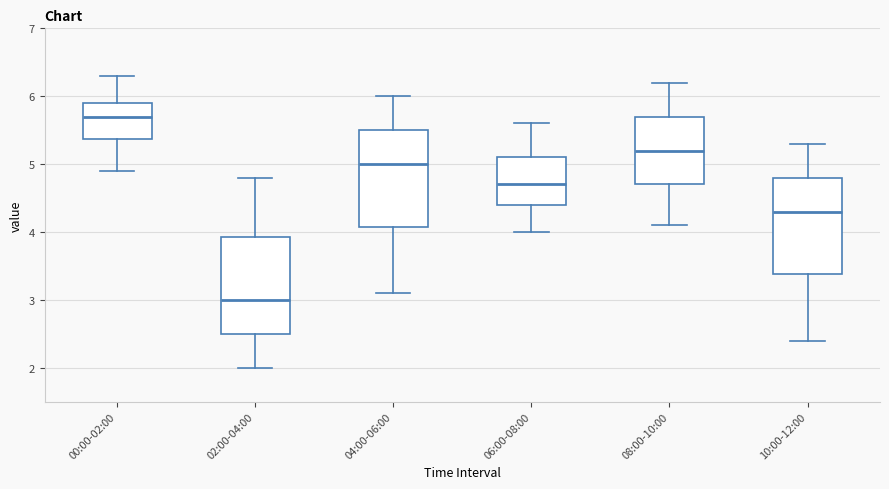

Reading left to right, transcribe this box plot: for each box, give where its median line is, the range the box spans, and where its two whiskers end, as read against the y-axis. The values are not printed on the chart, so give them approximately, as read against the axis.

00:00-02:00: median 5.7, box 5.4 to 5.9, whiskers 4.9 to 6.3
02:00-04:00: median 3.0, box 2.5 to 3.9, whiskers 2.0 to 4.8
04:00-06:00: median 5.0, box 4.1 to 5.5, whiskers 3.1 to 6.0
06:00-08:00: median 4.7, box 4.4 to 5.1, whiskers 4.0 to 5.6
08:00-10:00: median 5.2, box 4.7 to 5.7, whiskers 4.1 to 6.2
10:00-12:00: median 4.3, box 3.4 to 4.8, whiskers 2.4 to 5.3